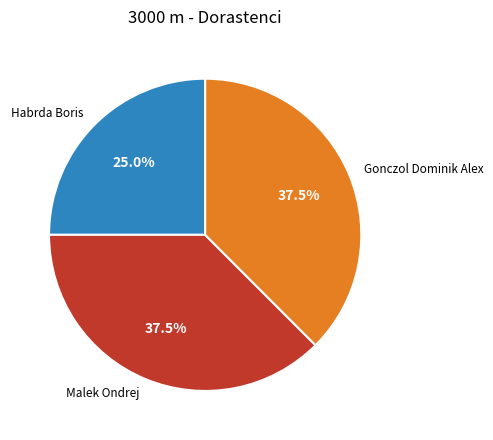

Which slice is the smallest?

Habrda Boris